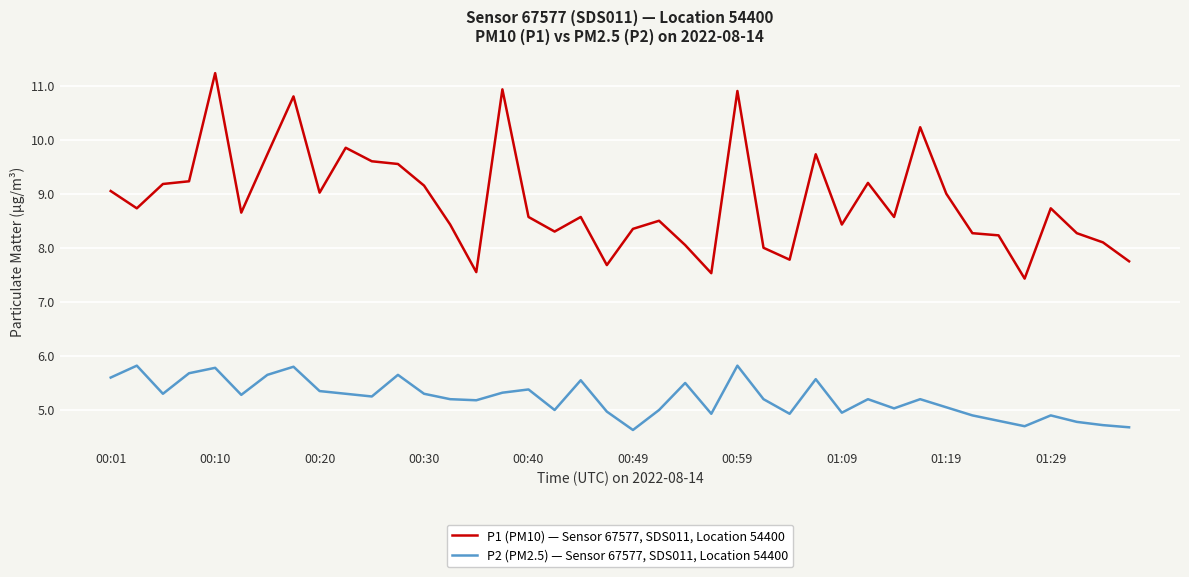

Does the chart display data point markers on the line(s)?

No